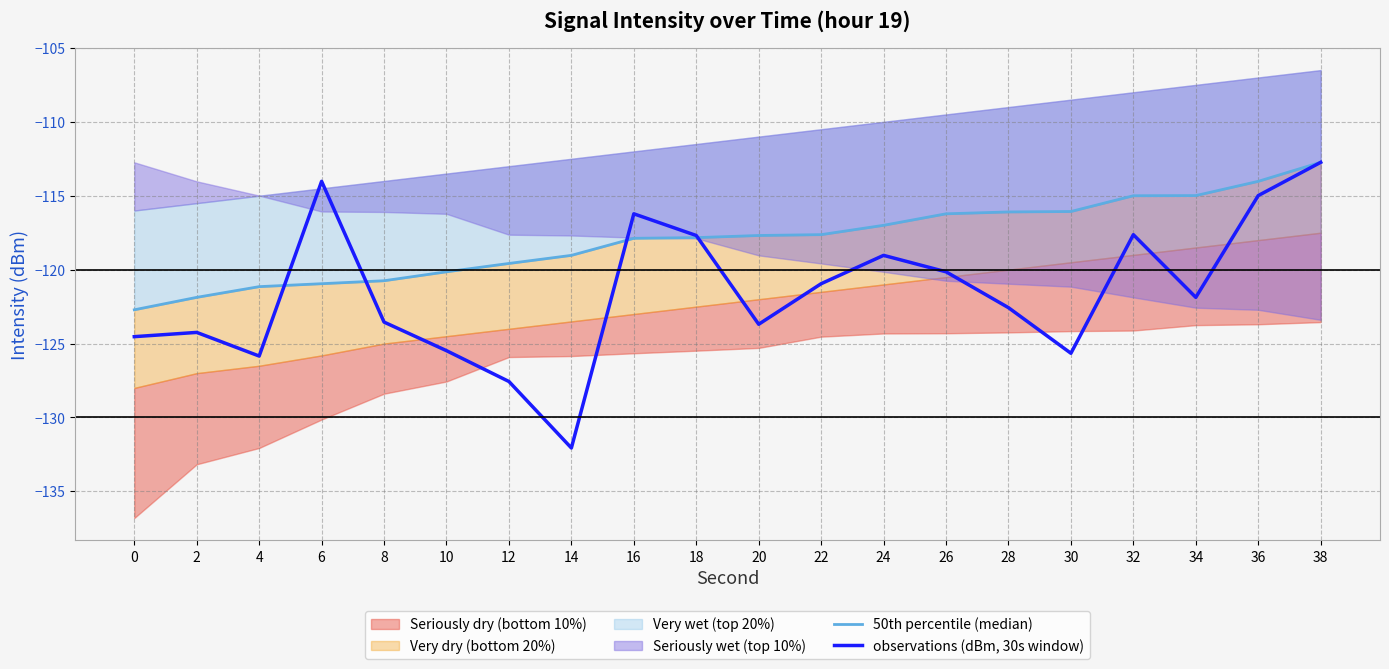

What is the spread (max minus min) of values at 20?

6.0